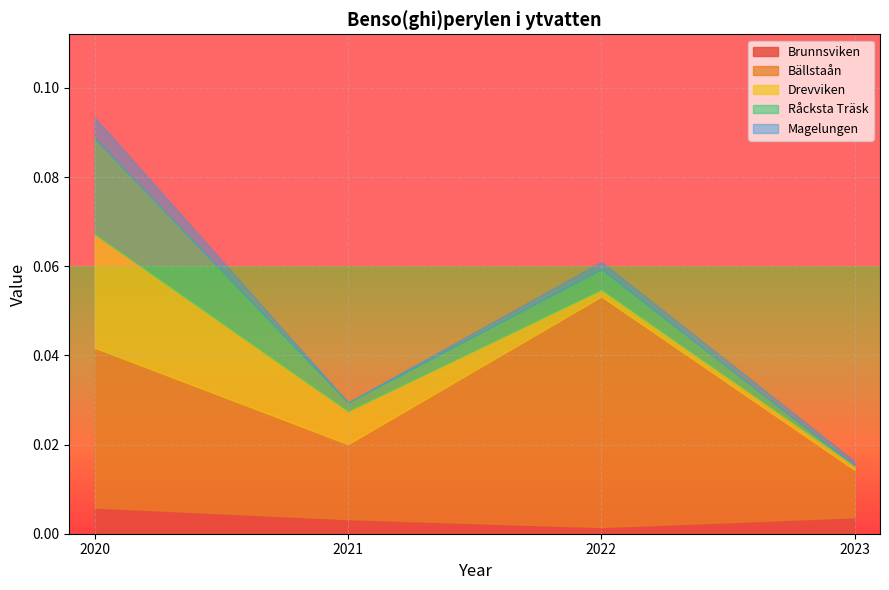

List the labels in order of Brunnsviken value, smallest first.

2022, 2021, 2023, 2020